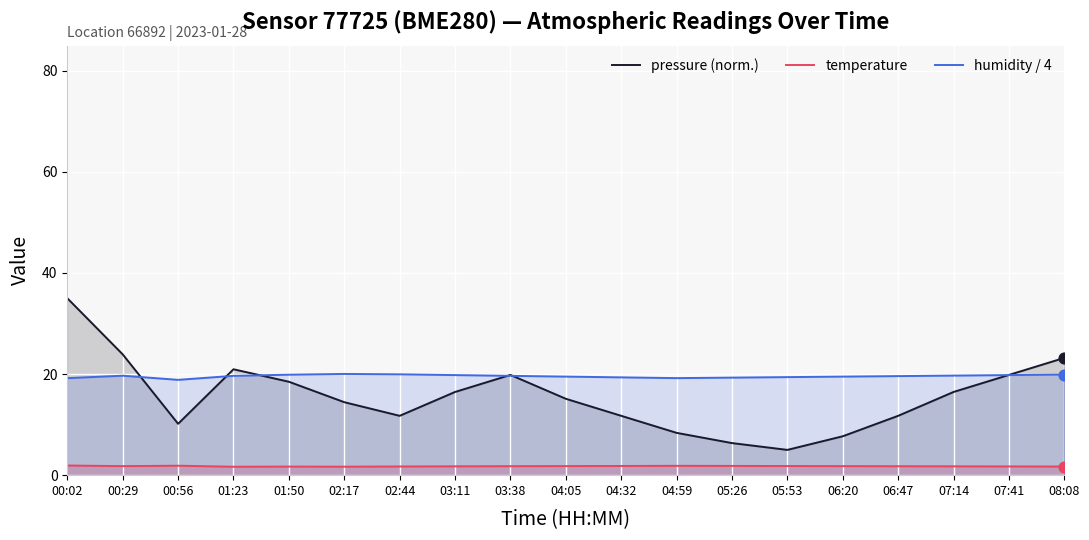

Which series has the widest spread of Y values?

pressure (norm.)